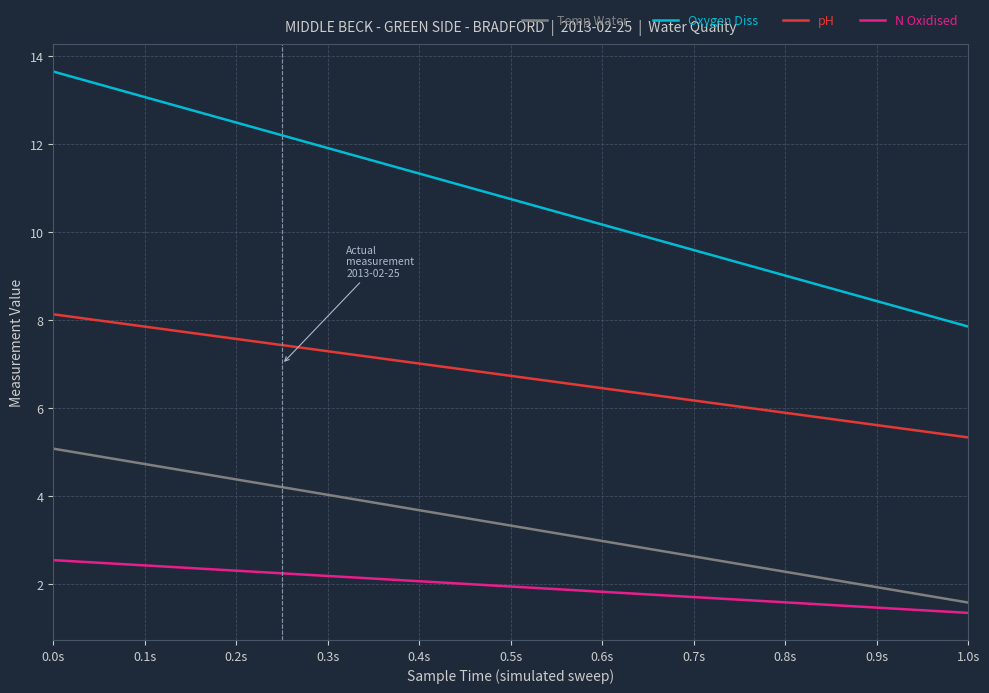

What is the smallest value displayed?

1.3